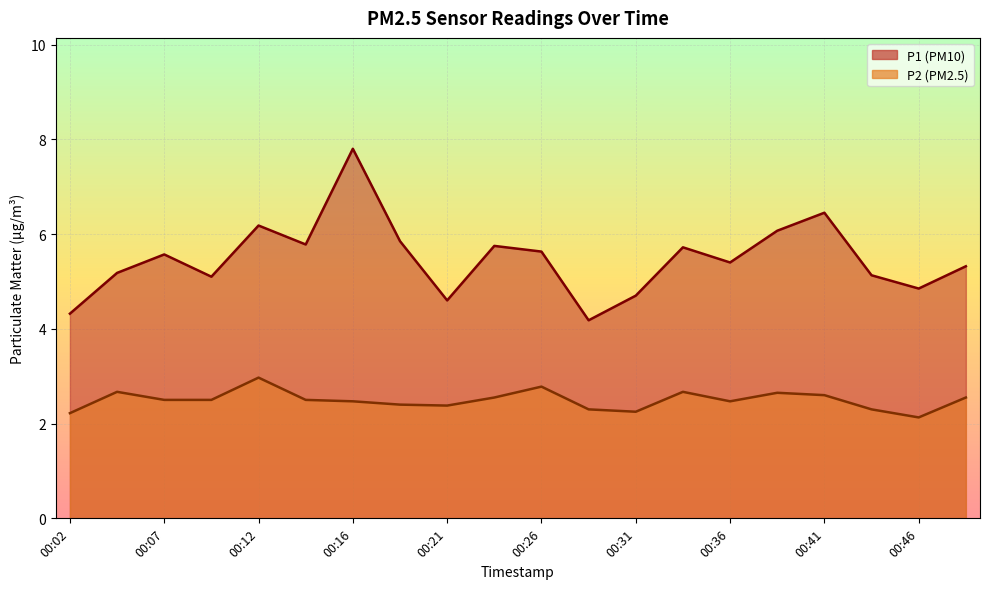

Is it true that P1 equals 3.3 at 00:36?

False